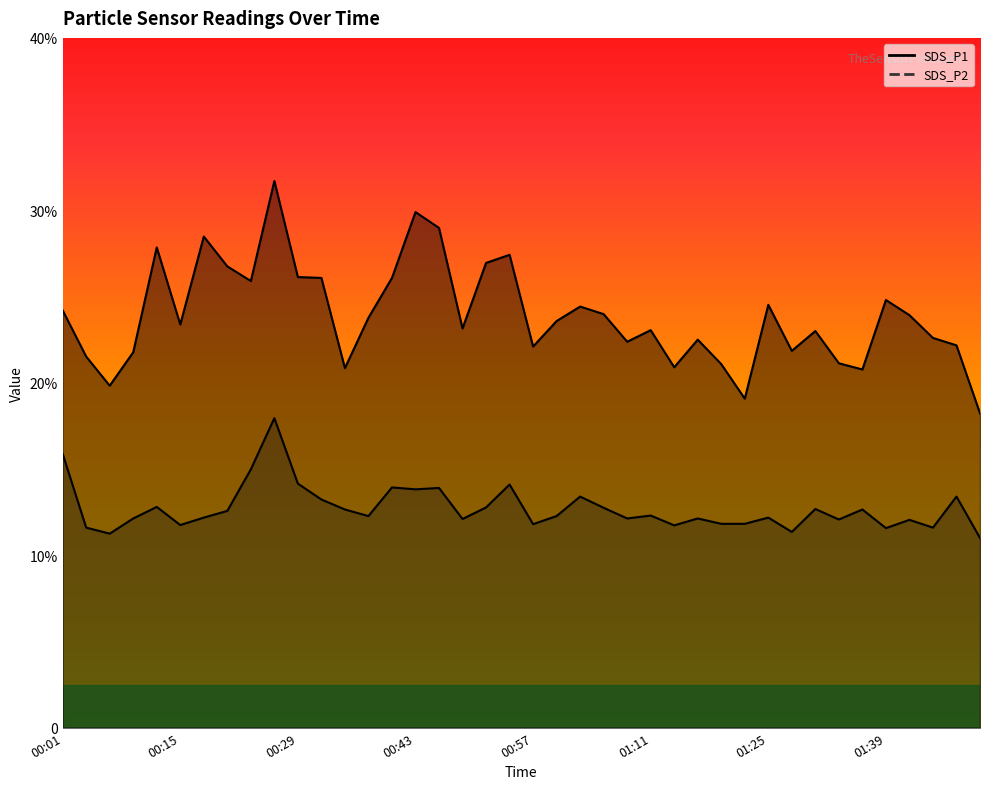

The value of SDS_P1 at 01:47 is 22.2. True or false?

True